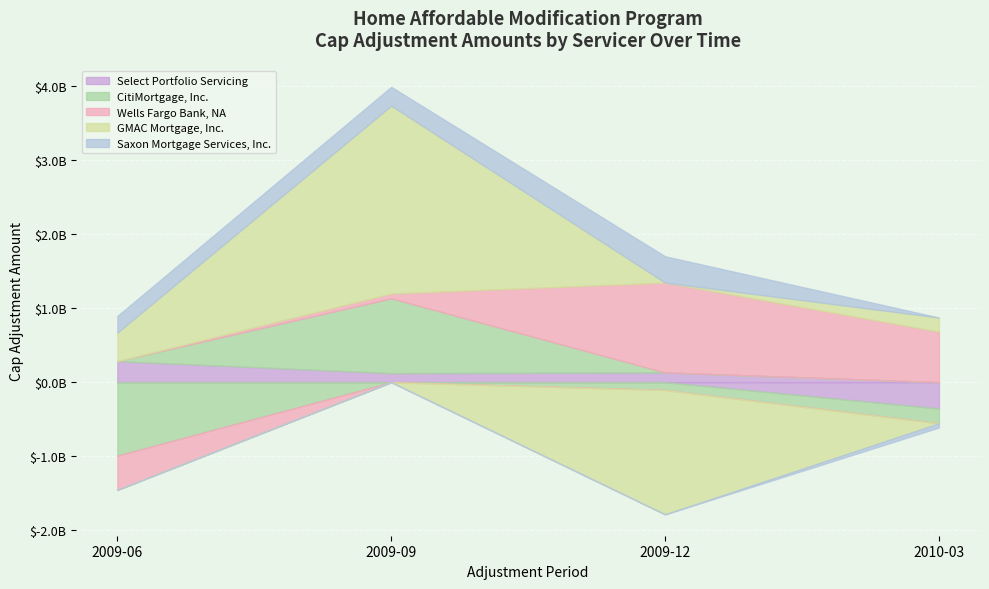

How many intersections are there between Wells Fargo Bank, NA and Saxon Mortgage Services, Inc.?

1